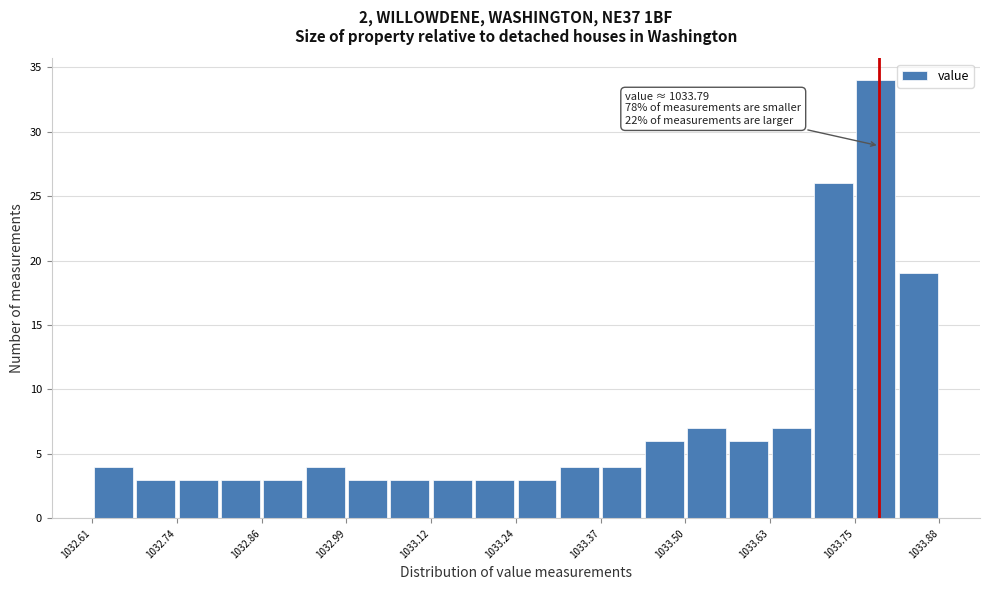

Around what value on the x-axis is the tallest bar? Give the approximate position of its centre, as read against the axis.

1033.78